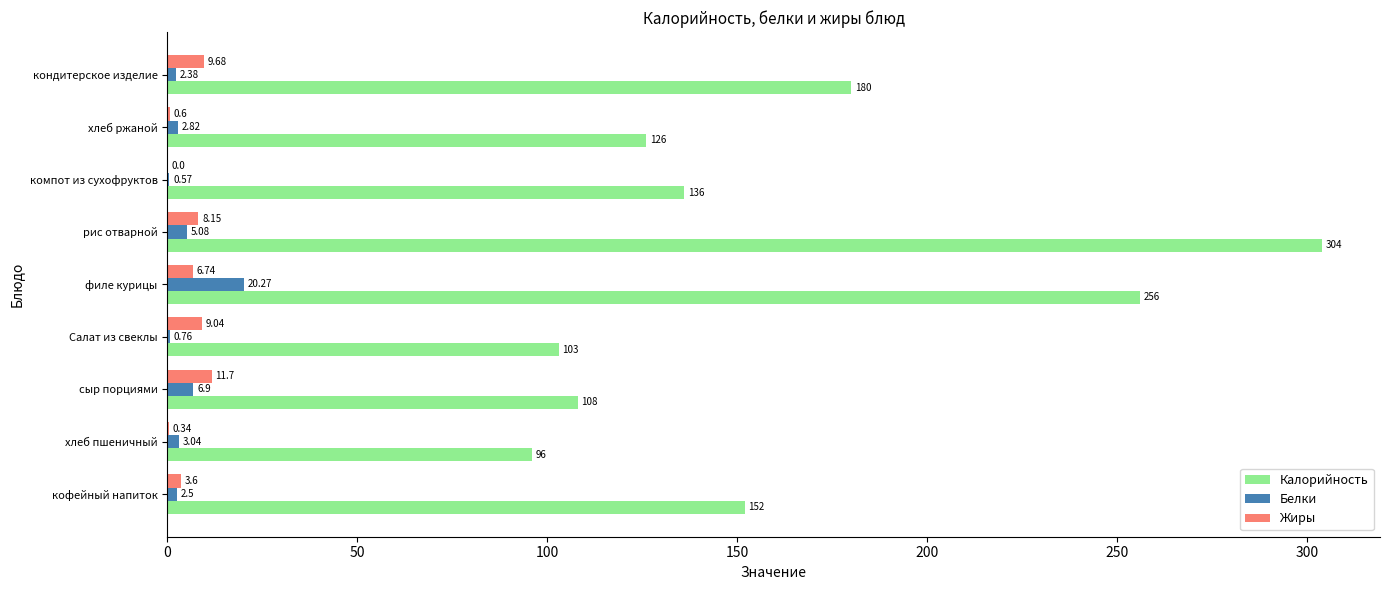

At which label is Калорийность closest to 200?

кондитерское изделие